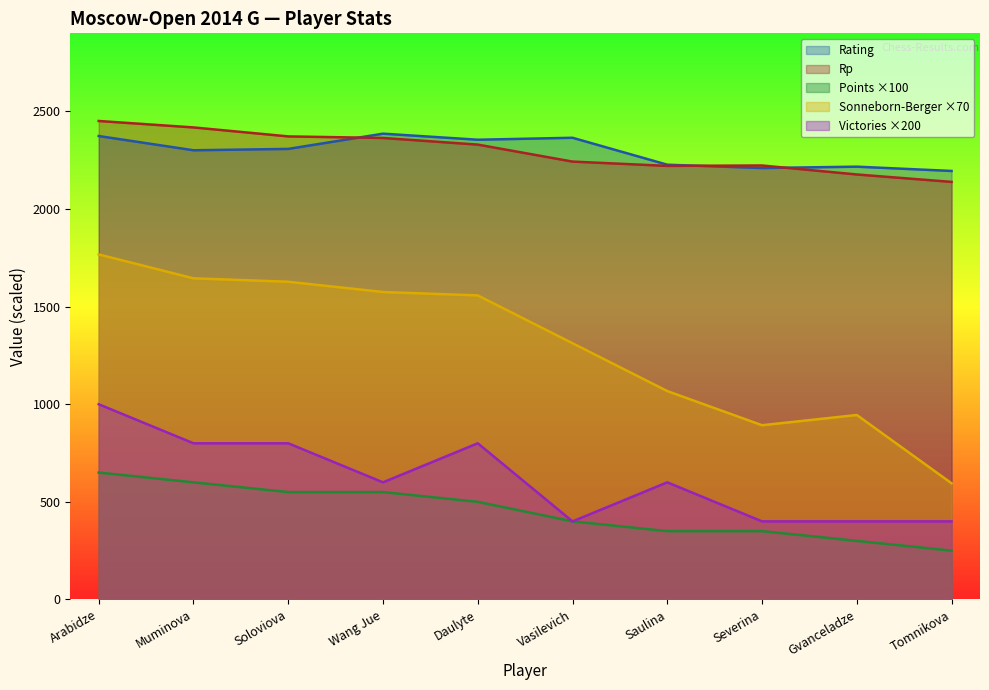

What is the minimum value for Doп3?

400.0